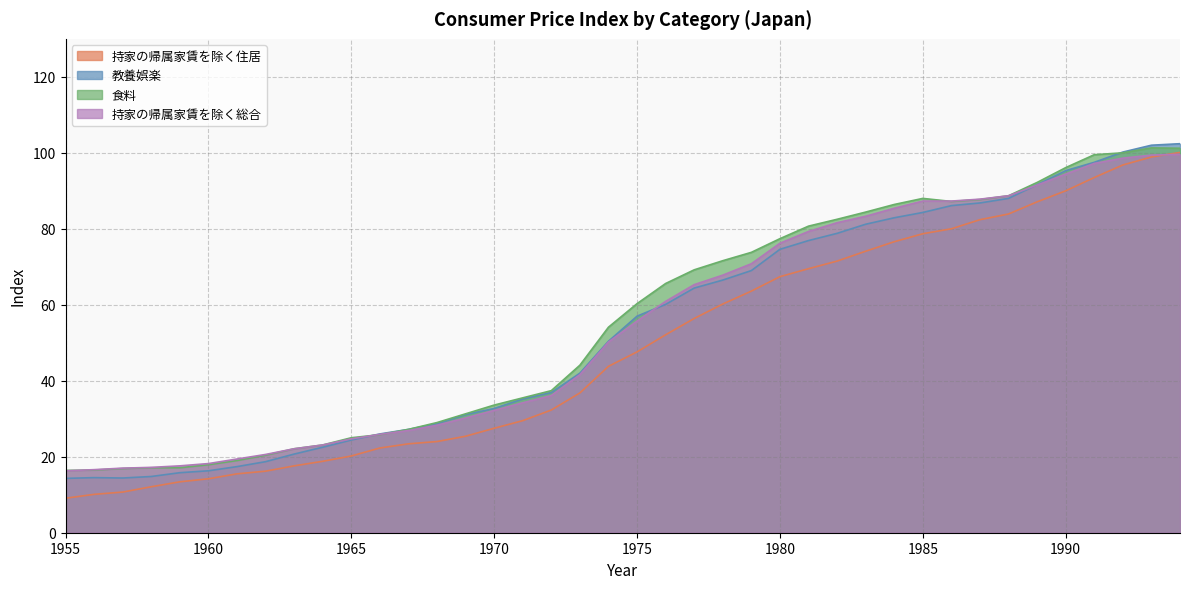

Which has a higher value, 1982 or 1973?

1982